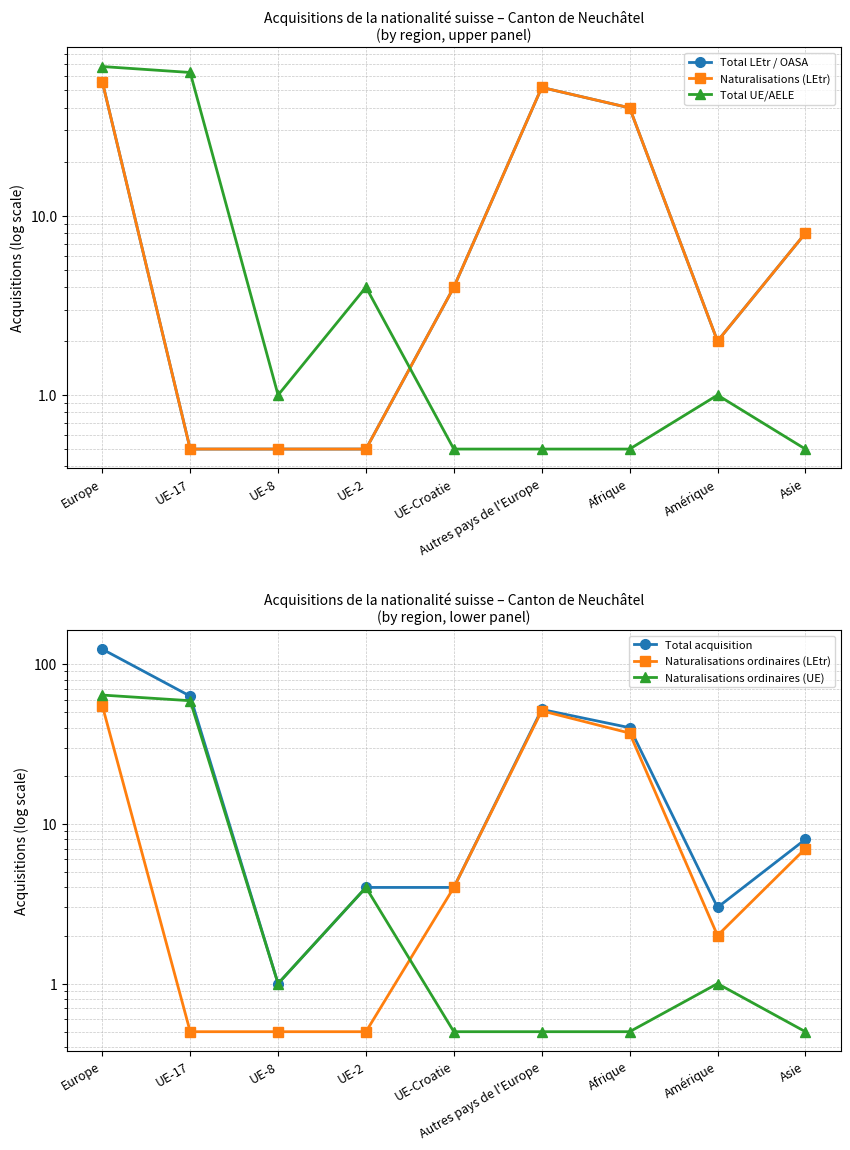

Which series changed the most between UE-8 and Autres pays de l'Europe?

Total LEtr / OASA